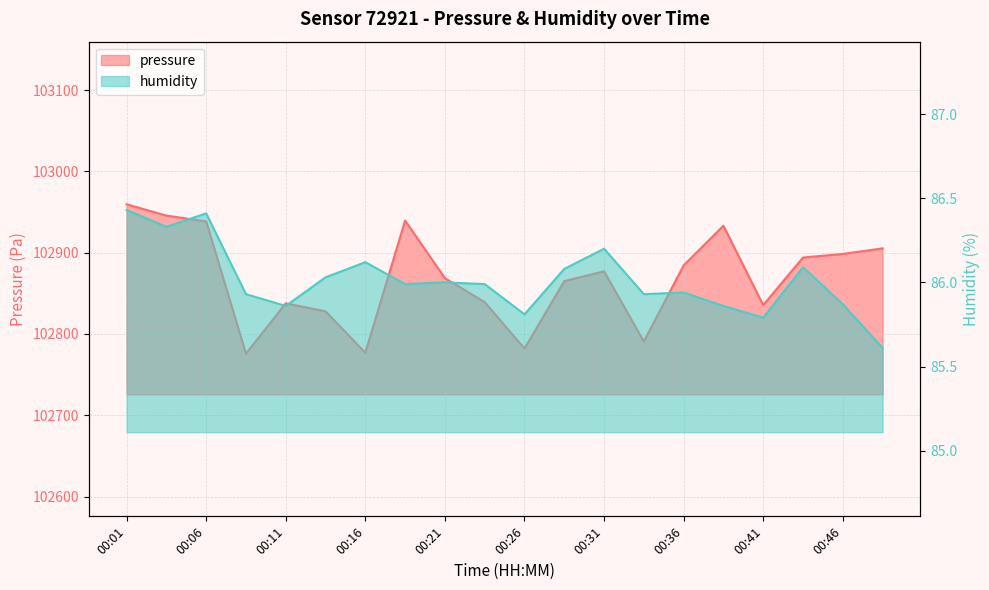

True or false: pressure has a value of 25901.4 at 00:13.

False